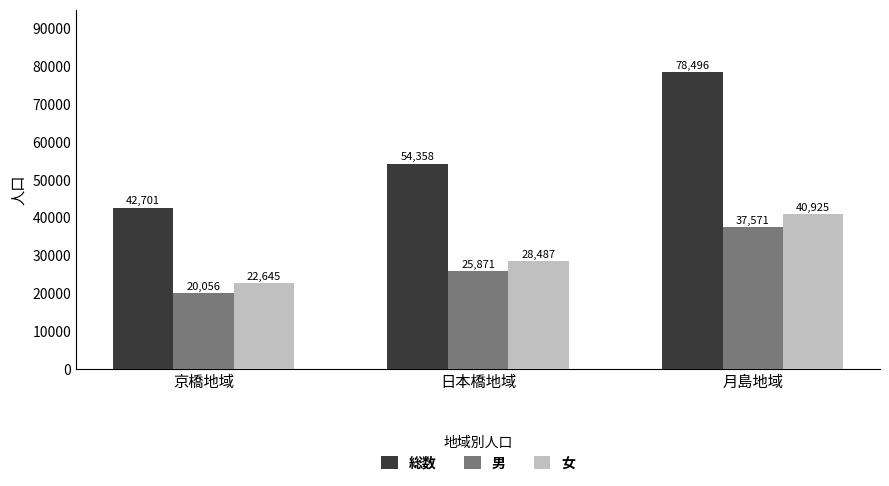

Which series changed the most between 日本橋地域 and 月島地域?

総数